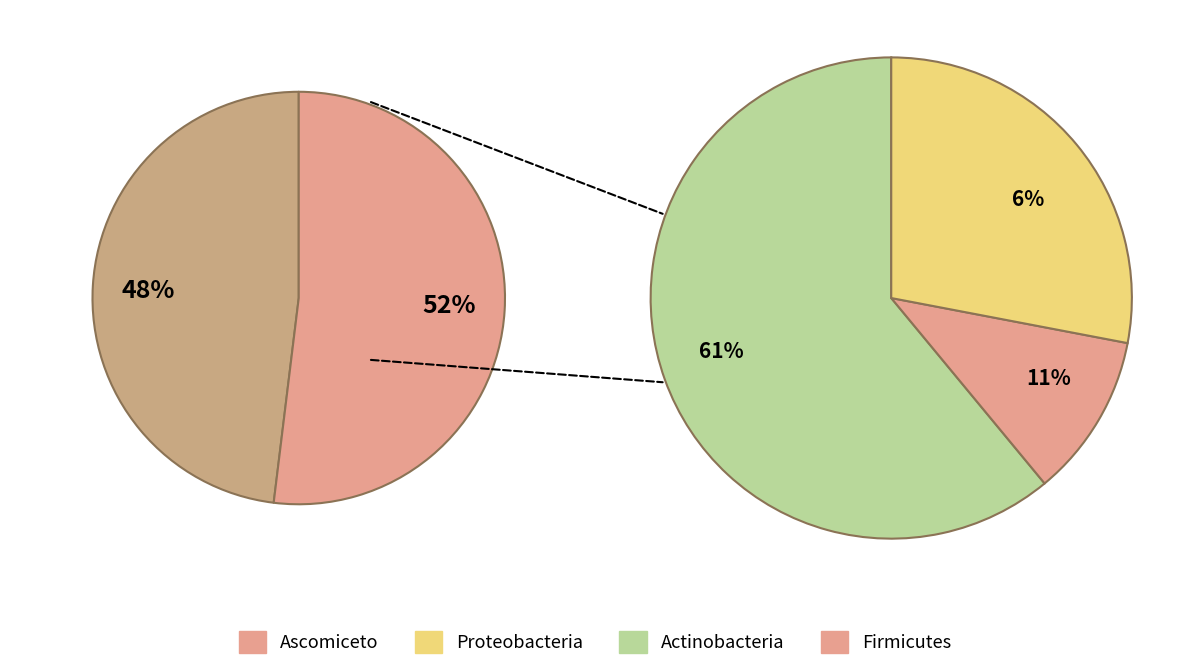

To the nearest percent, what is the average slice percentage?

50%